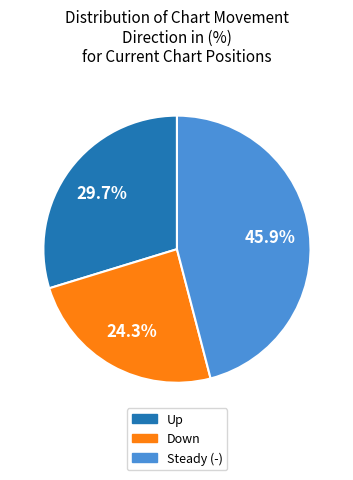

Does any single category account for the majority?

No